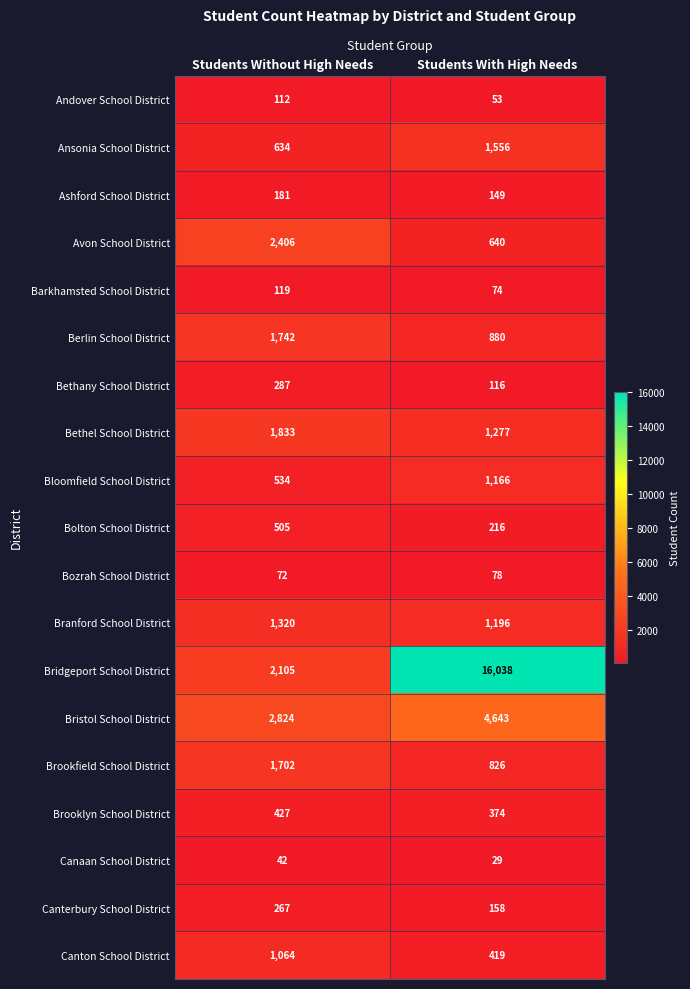

What is the difference between the maximum and minimum values in the Bozrah School District series?

6